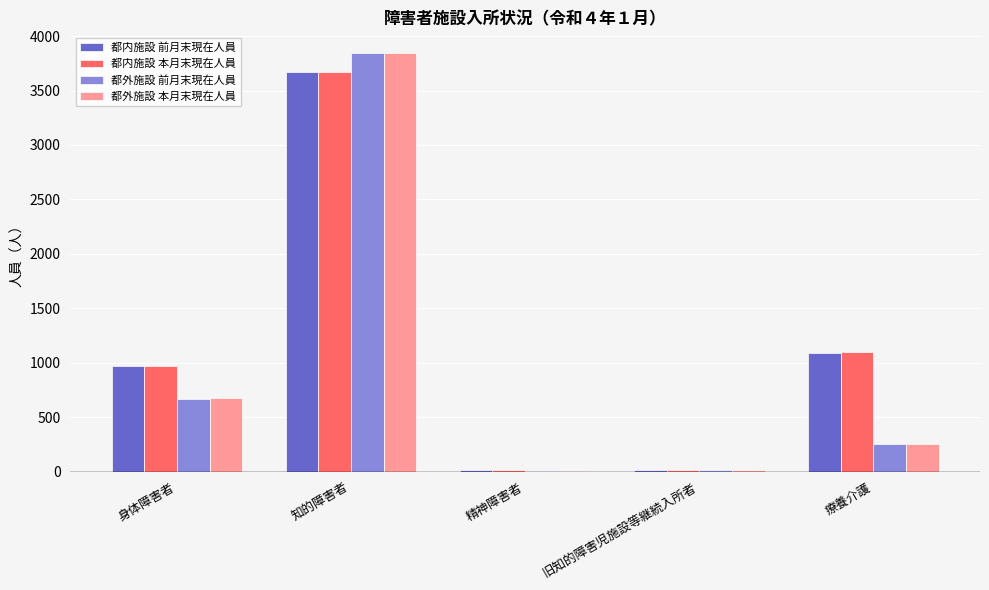

Read the 都外施設 前月末現在人員 value at 身体障害者, to the nearest 10.

670